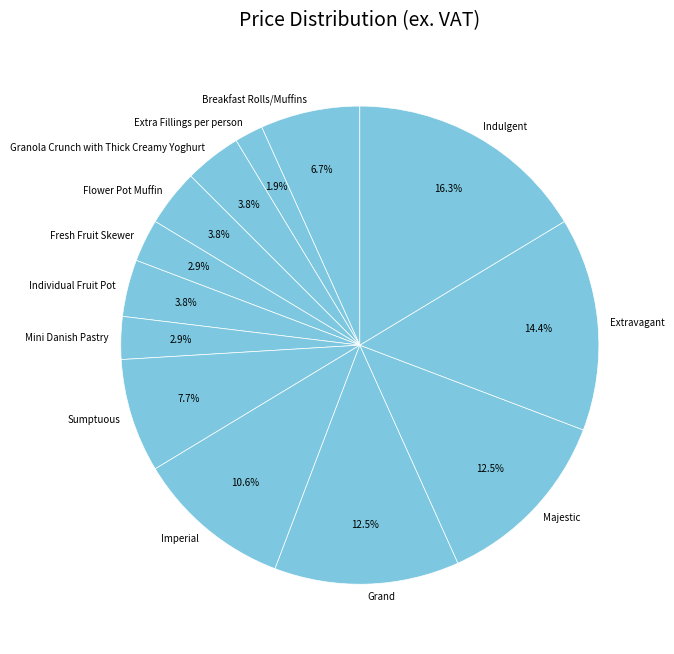

Which category has the biggest portion of the pie?

Indulgent